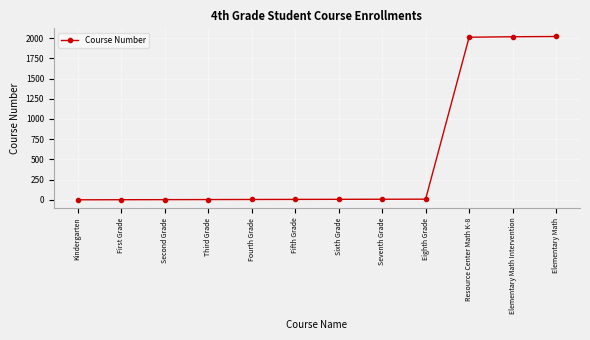

What is the label of the 10th point from the left?

Resource Center Math K-8